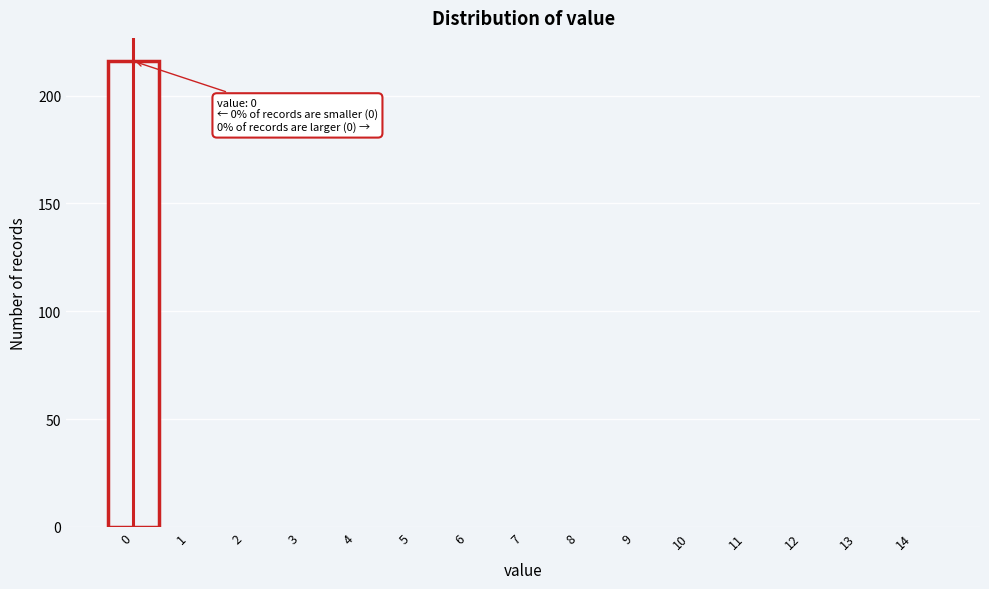

Over which range of the x-axis is the bar tallest?

-0.5 to 0.5